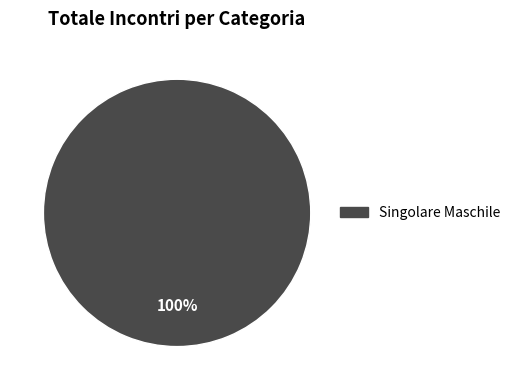

Does any single category account for the majority?

Yes